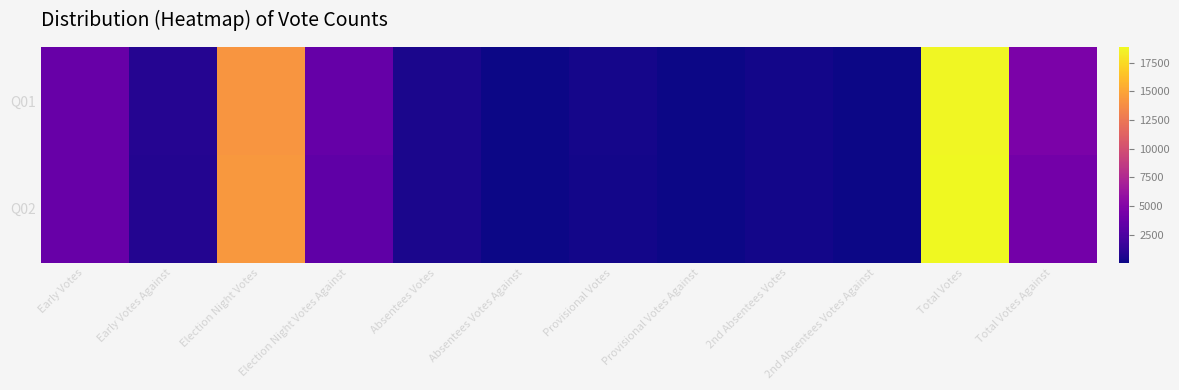

What is the smallest value displayed?

30